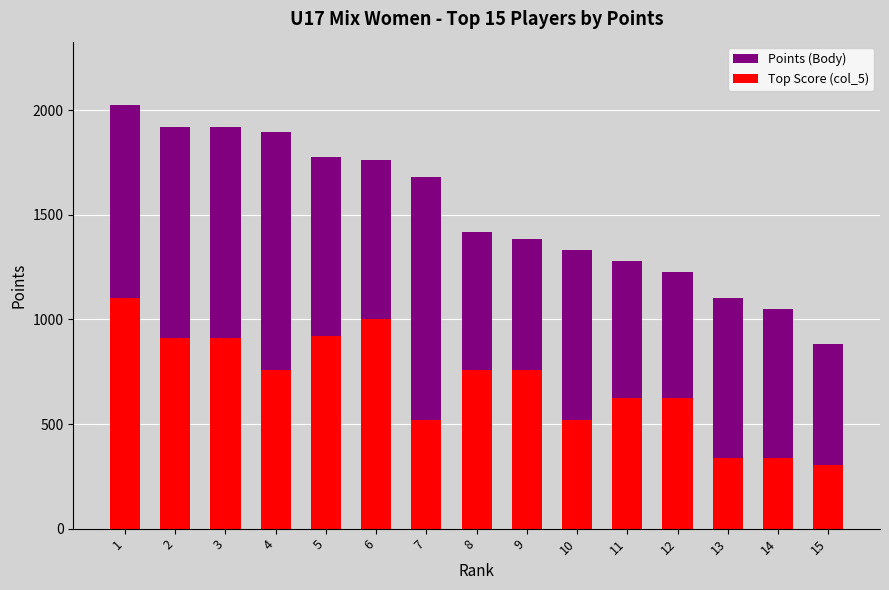

What is the difference between the maximum and minimum values in the Top Score (col_5) series?

800